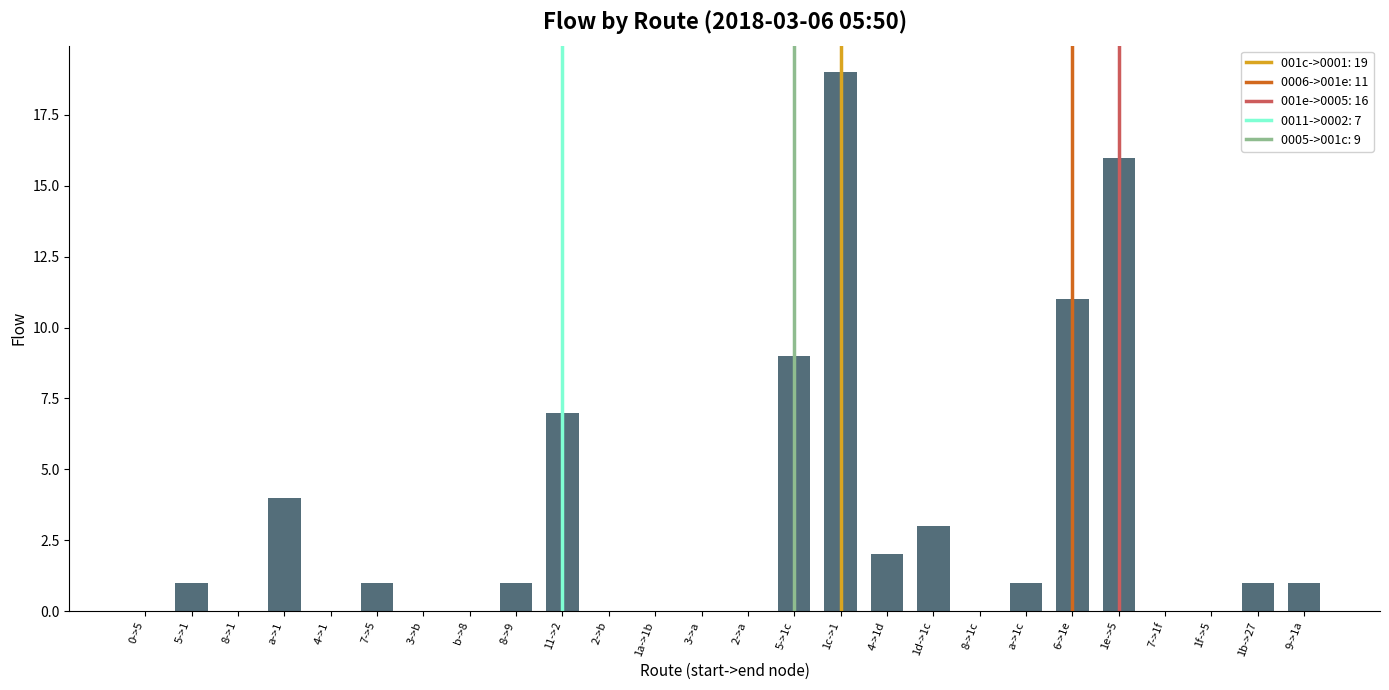

What is the approximate value at 1d->1c, to the nearest 5?

5